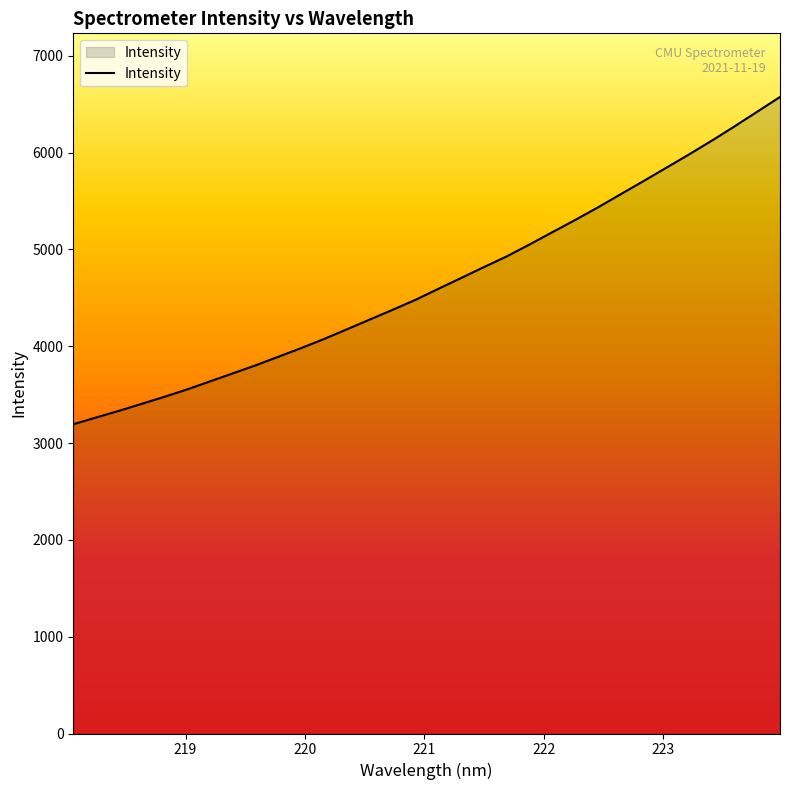

What is the minimum value shown in the chart?

3195.1